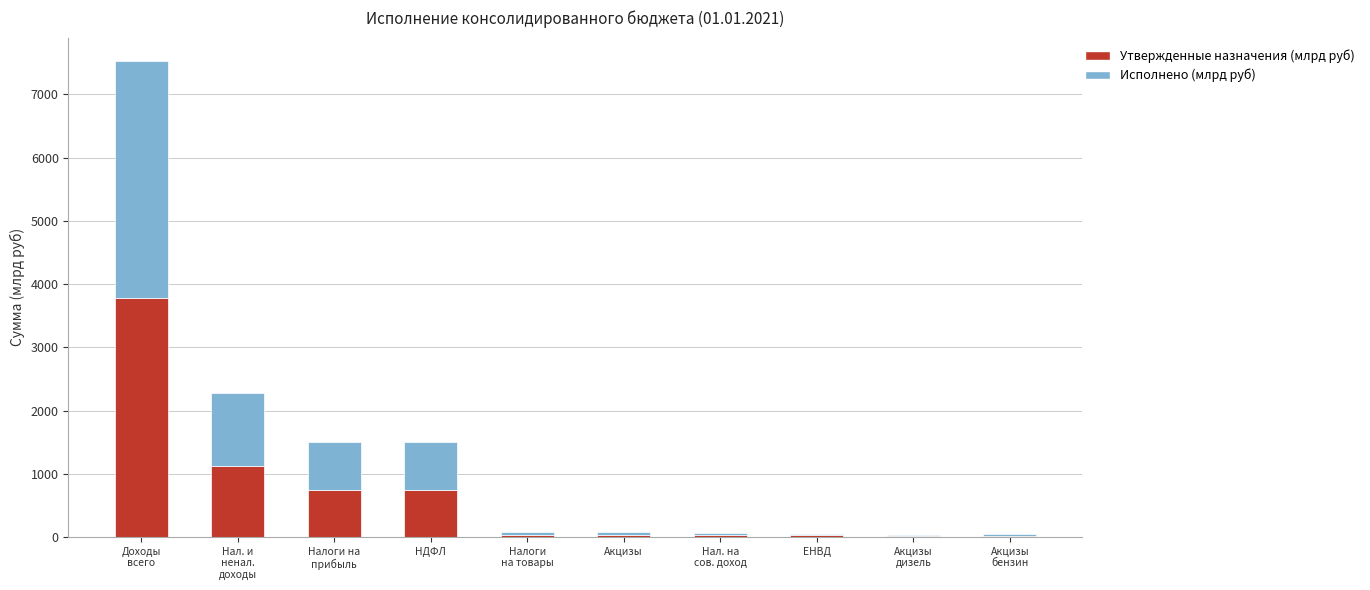

At which category is the sum across all series the highest?

Доходы
всего